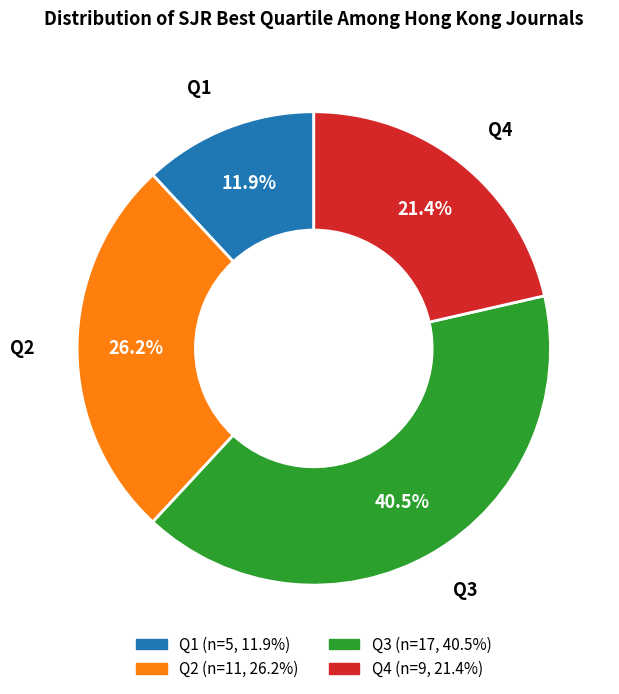

Which has a higher value, Q4 or Q1?

Q4